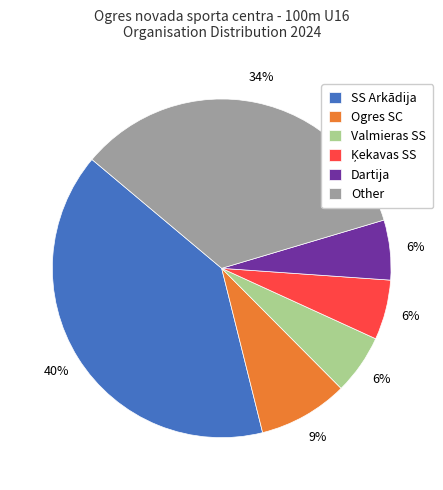

To the nearest percent, what percentage of the pie is Ogres SC?

9%